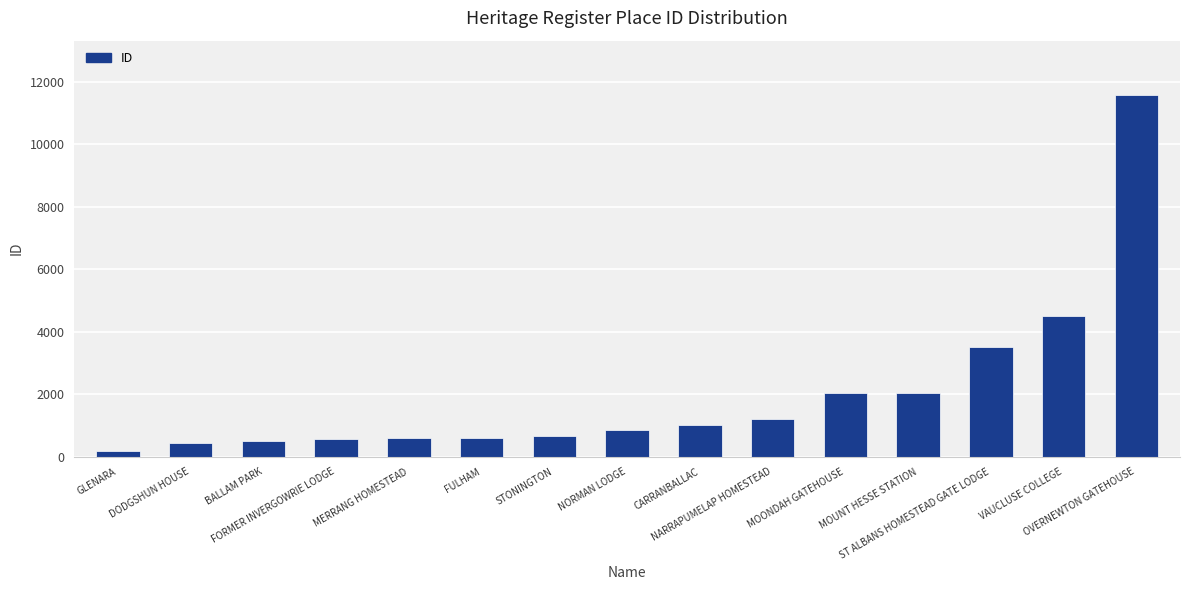

What is the label of the 15th bar from the left?

OVERNEWTON GATEHOUSE